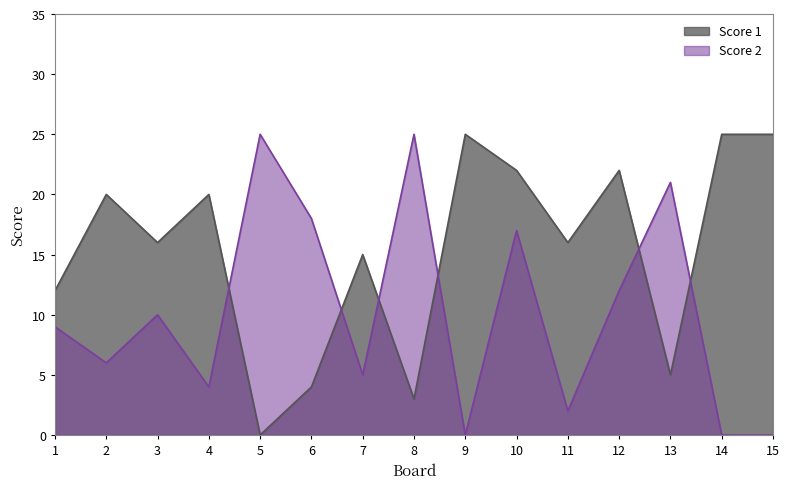

At which label is Score 2 closest to 12?

12